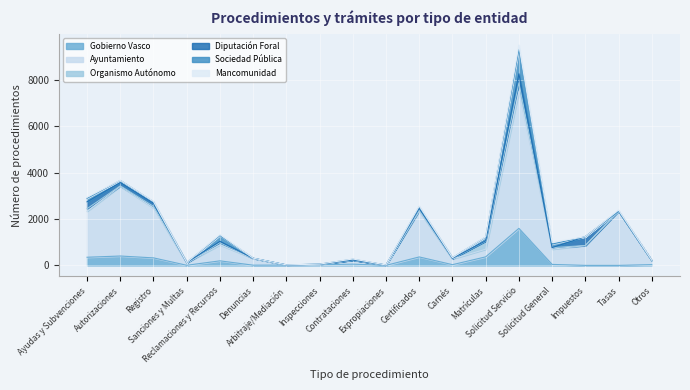

At which label does Sociedad Pública reach its peak?

Solicitud Servicio